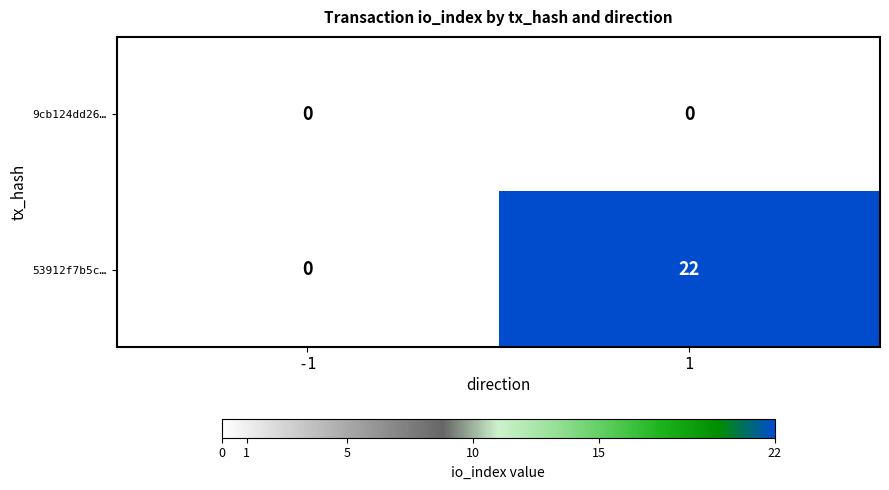

What is the difference between the 53912f7b5c… values at 1 and -1?

22